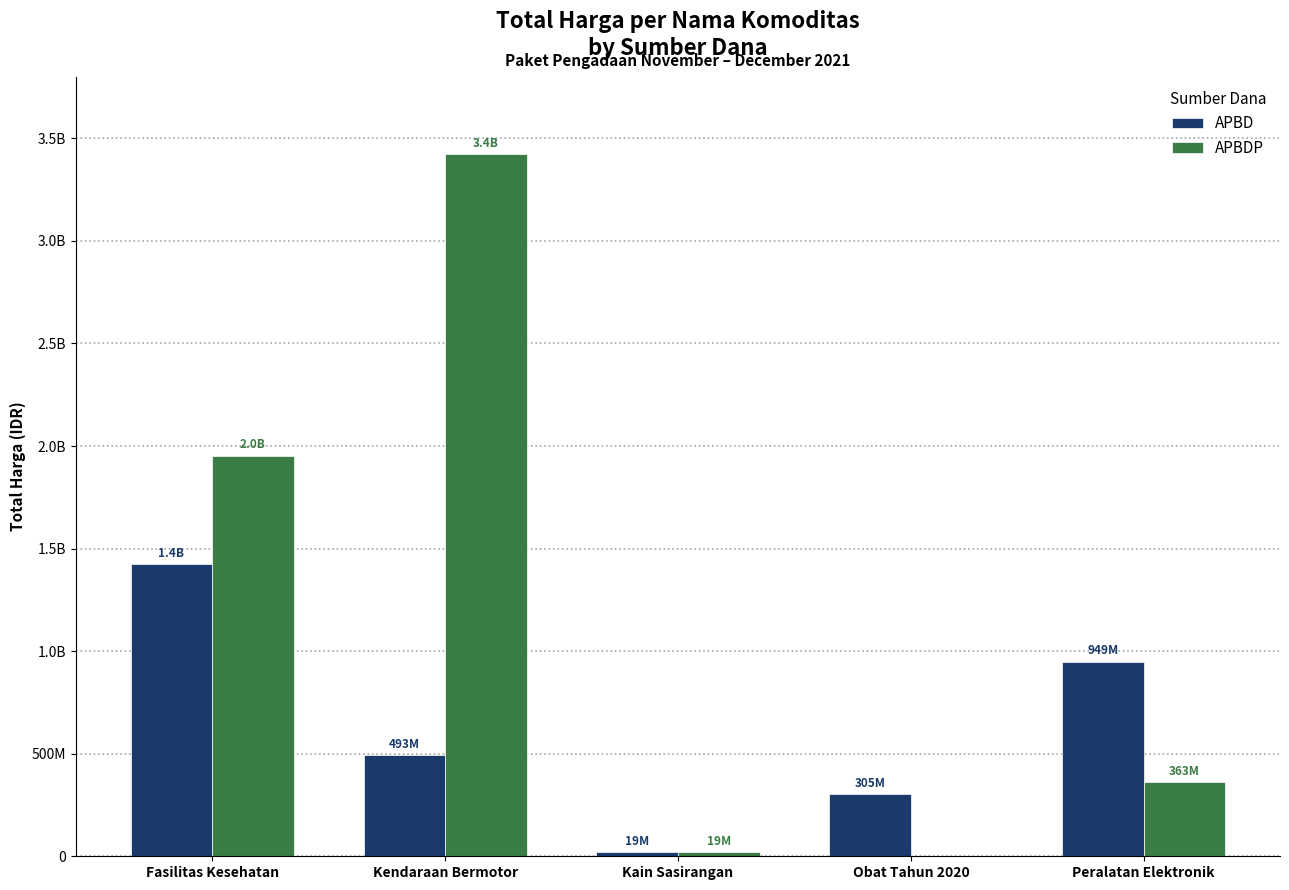

Are the bars grouped side by side (vs. stacked)?

Yes